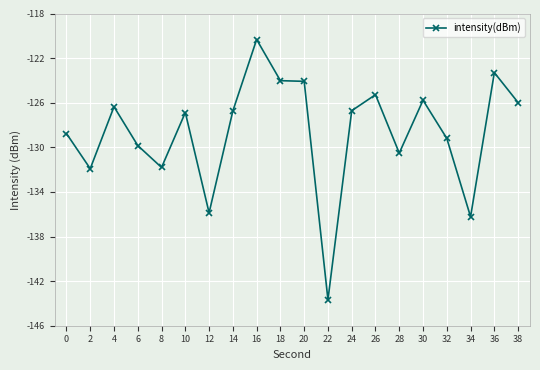

What is the approximate value at 26?

-125.2